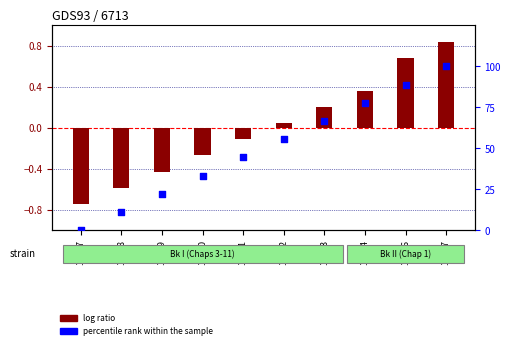

What is the total value across all series at 16994?

78.1